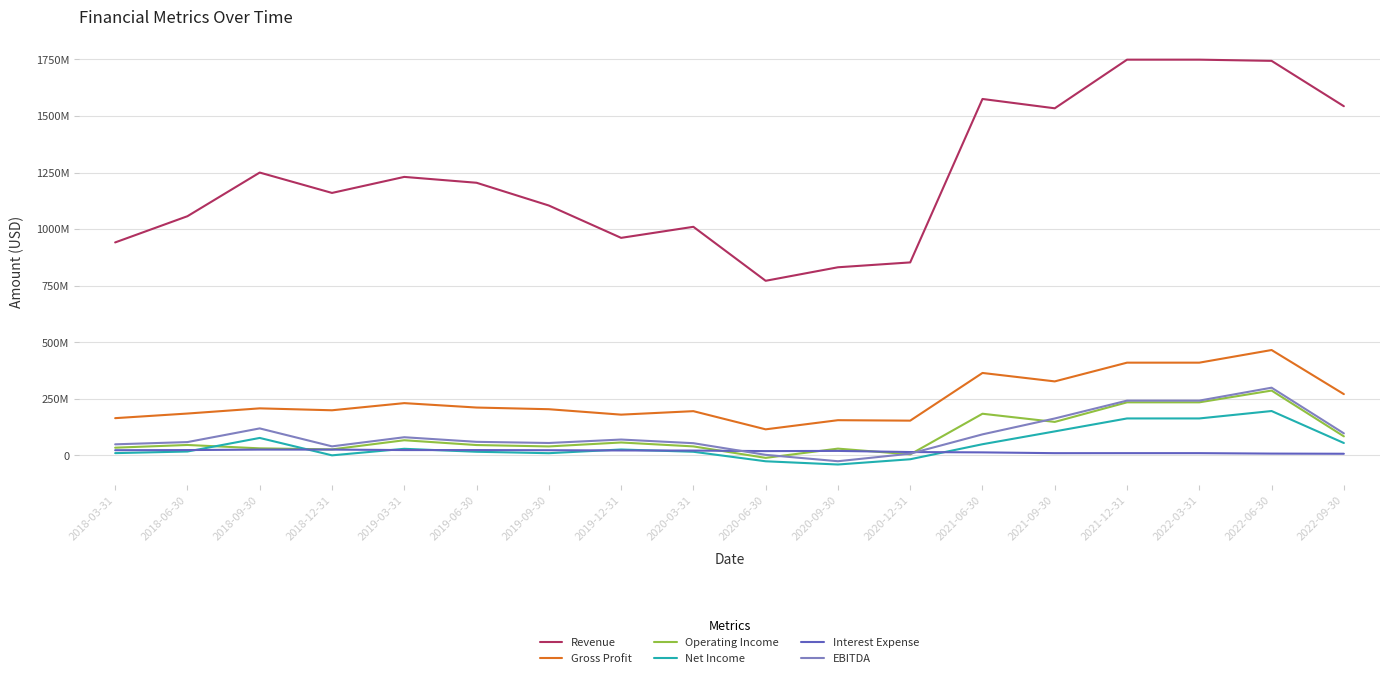

True or false: Operating Income and Revenue cross at least once.

False